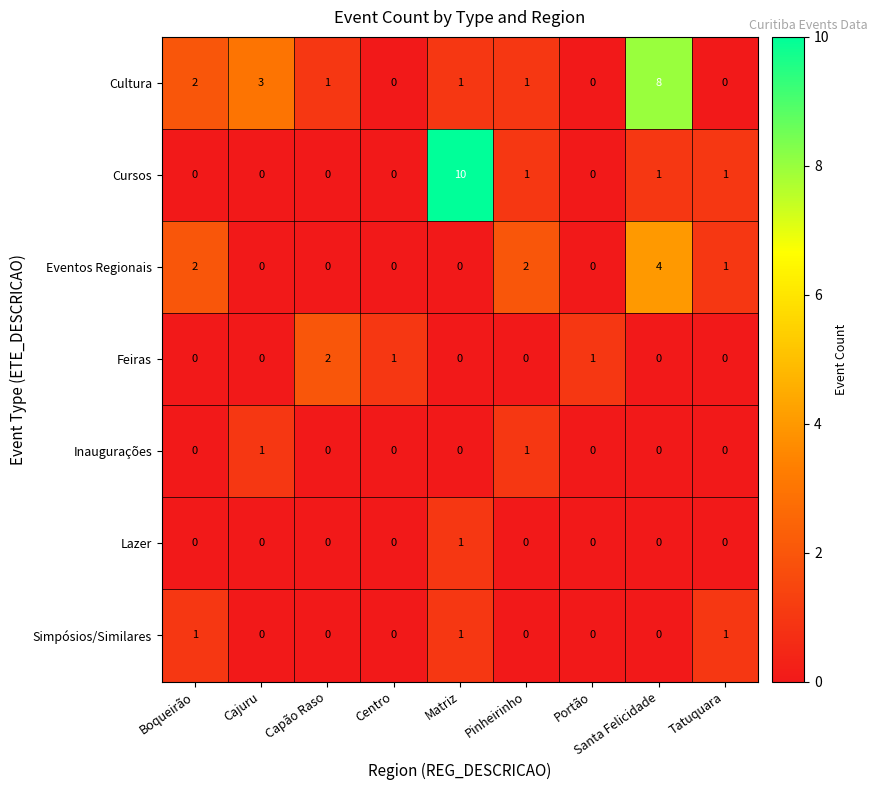

Which series has the largest range (max minus min)?

Cursos